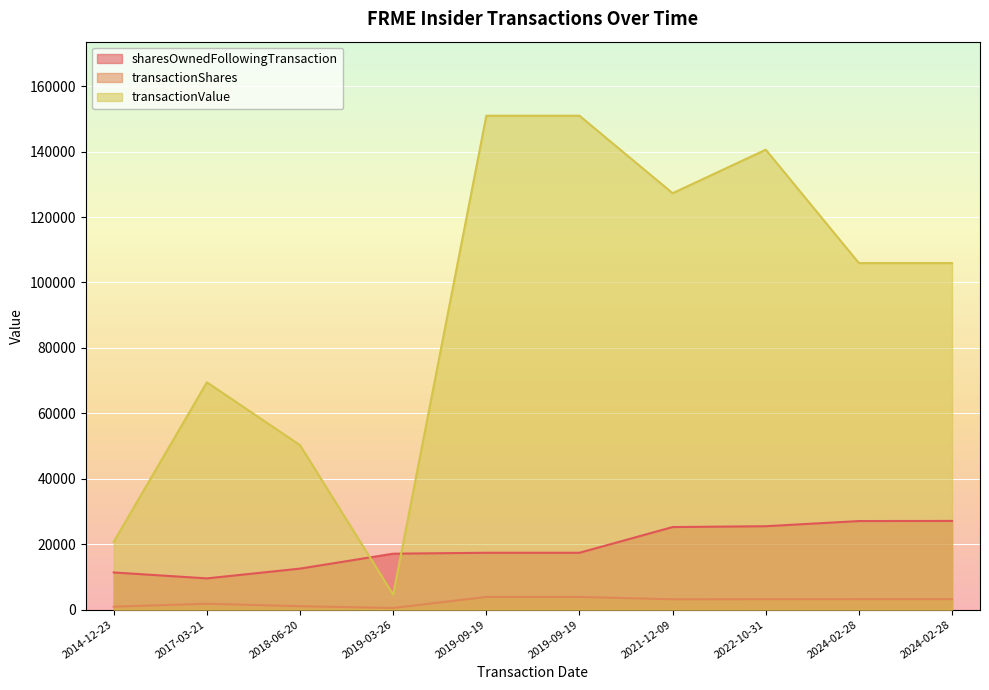

What is the maximum value for transactionShares?

3873